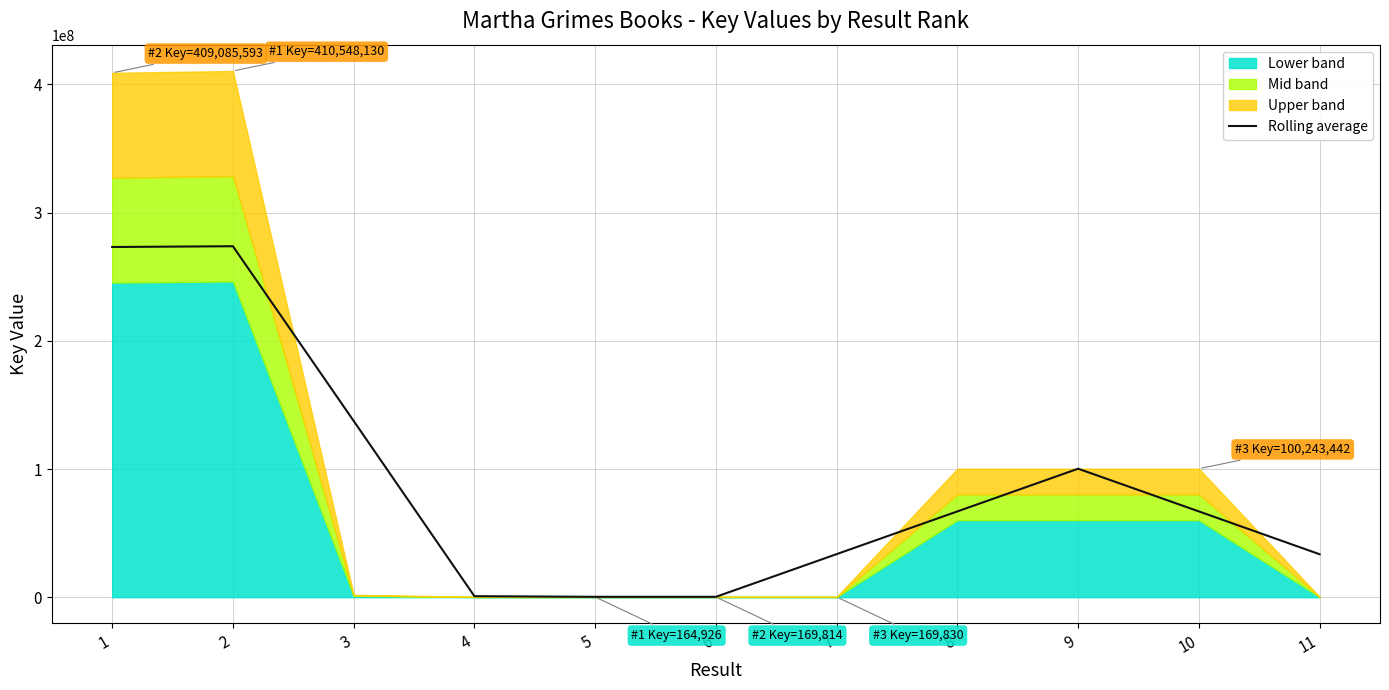

Between 11 and 6, which is larger?

11